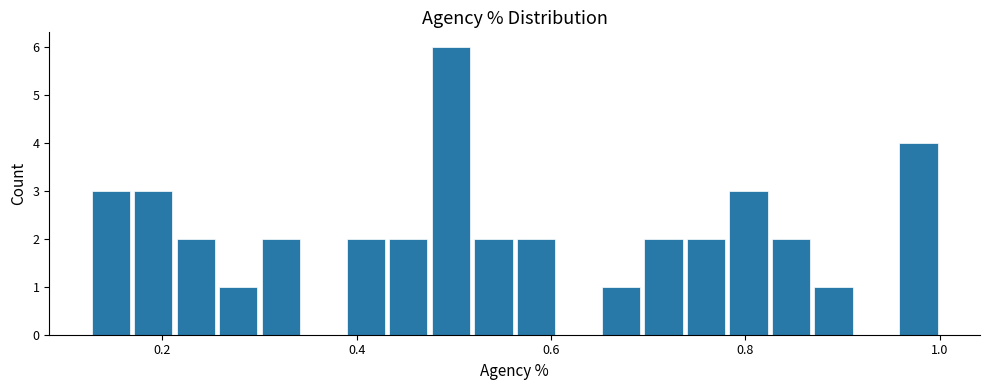

Read against the x-axis, roughly where is the centre of the tallest bar?

0.50